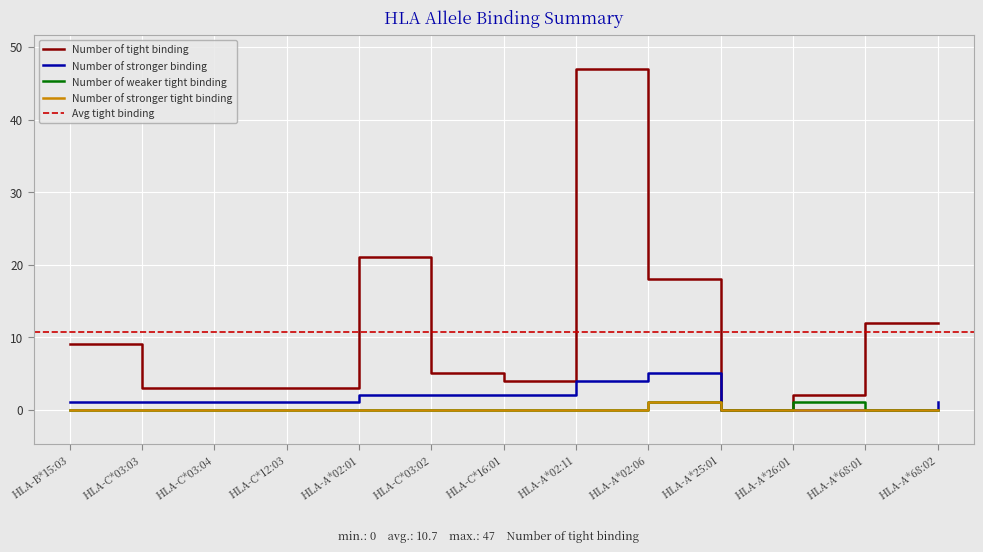

What are all the series names shown in the legend?

Number of tight binding, Number of stronger binding, Number of weaker tight binding, Number of stronger tight binding